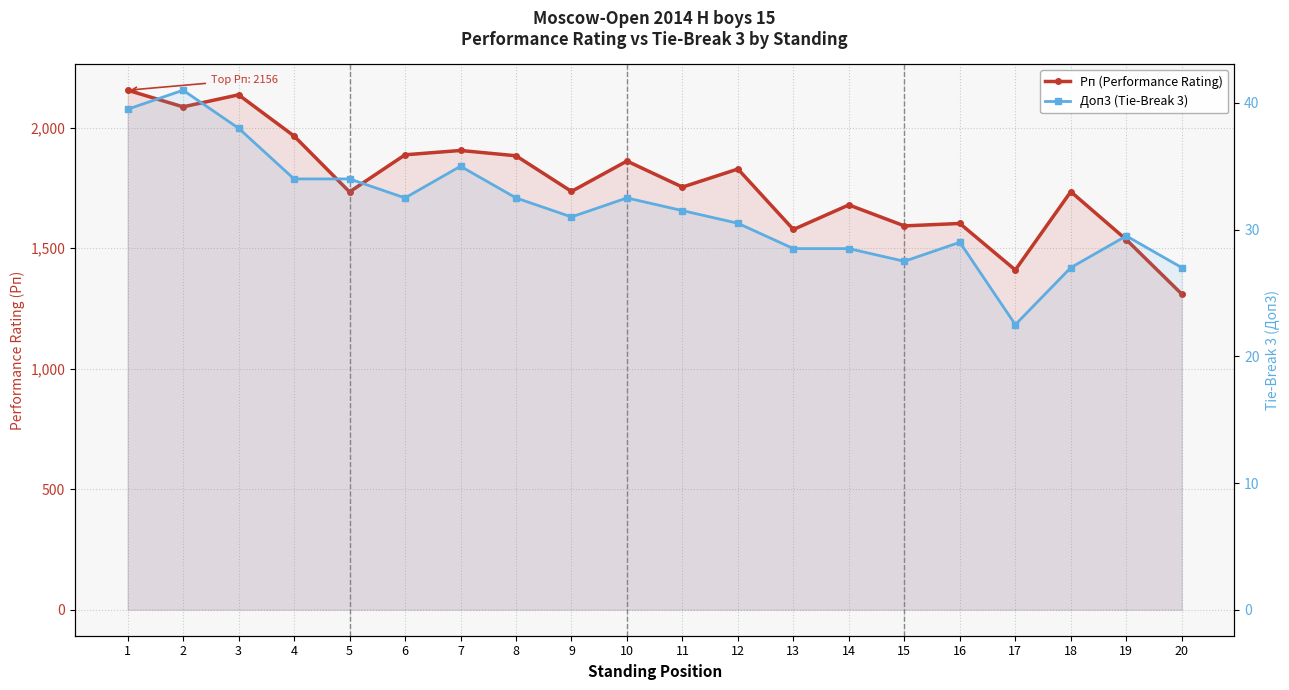

At which category does Рп (Performance Rating) reach its first local valley?

2